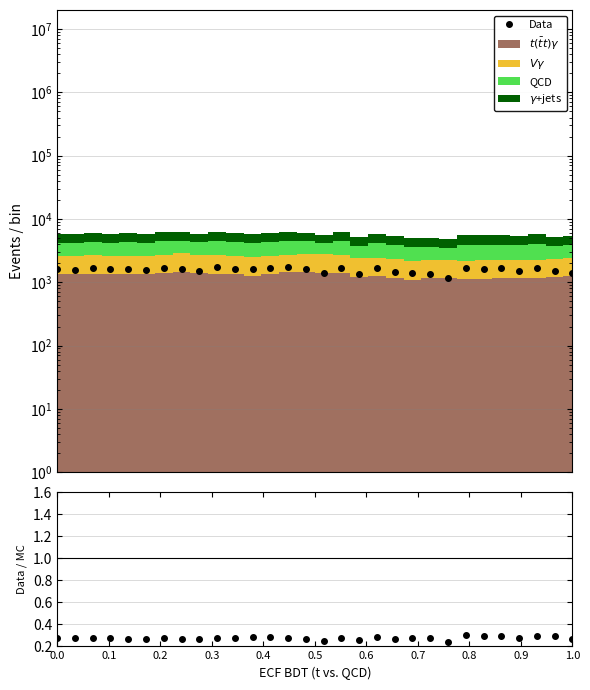

What is the greatest value displayed?

1739.4